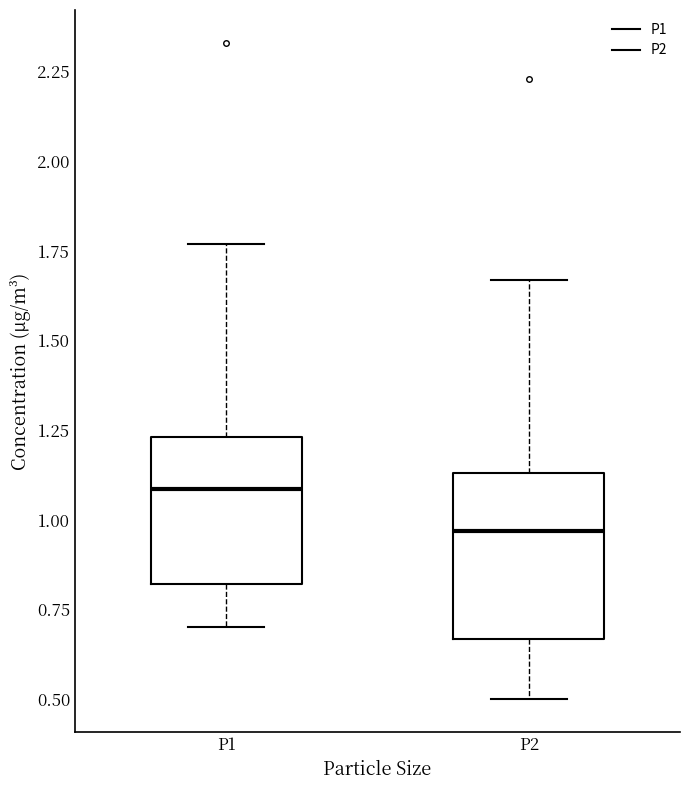

Comparing the boxes themselves (not the whiskers), which one is the tallest?

P2